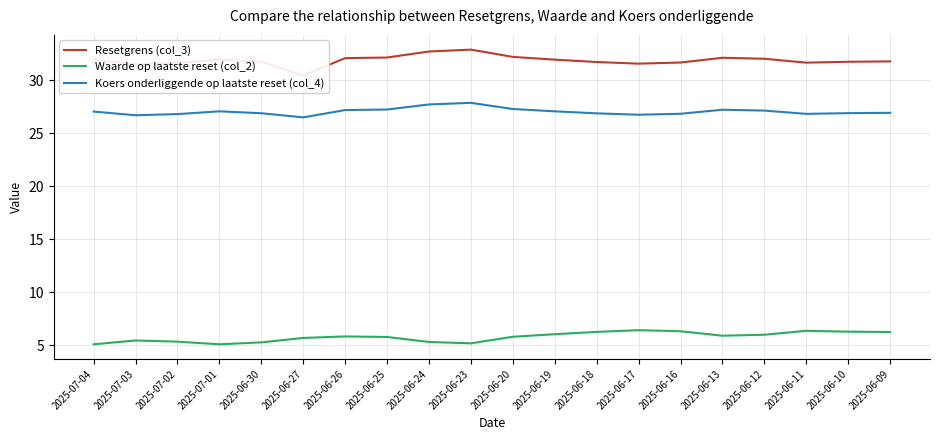

What is the spread (max minus min) of values at 2025-06-12?

26.0